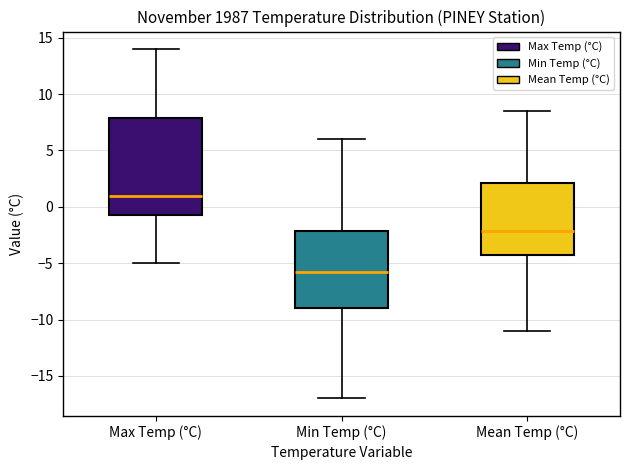

Which box is the tallest, from its lower edge to its upper edge?

Max Temp (°C)